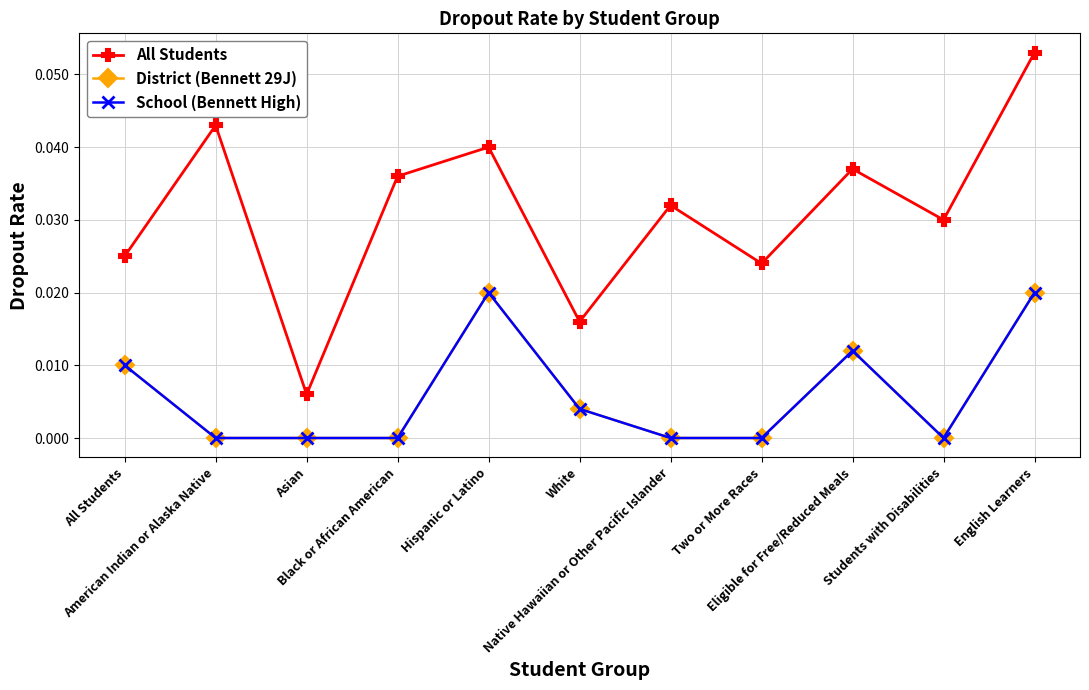

True or false: School (Bennett High) and All Students cross at least once.

False